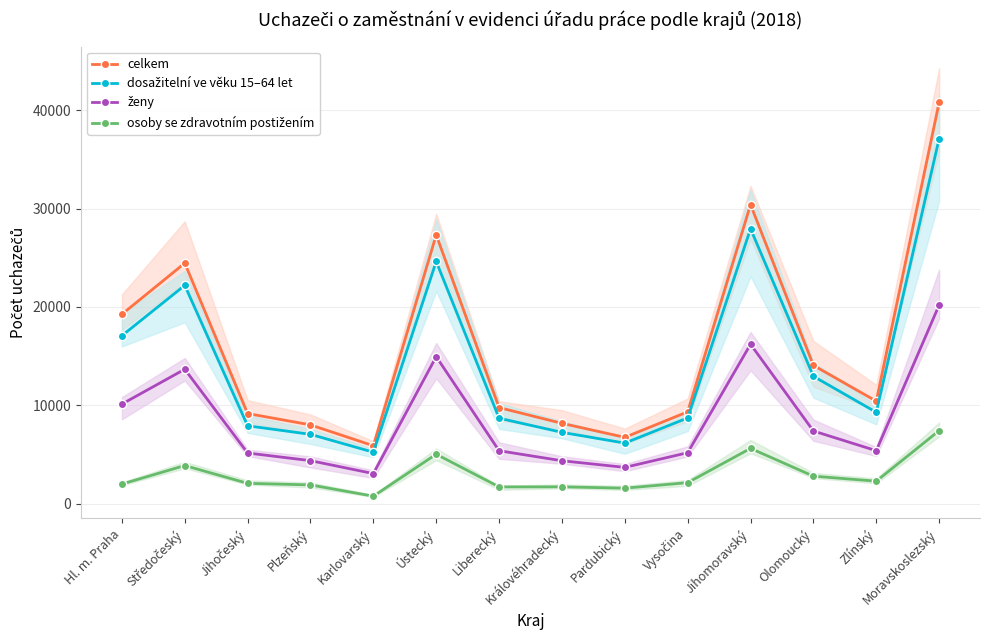

What is the total value across all series at Jihomoravský?

80176